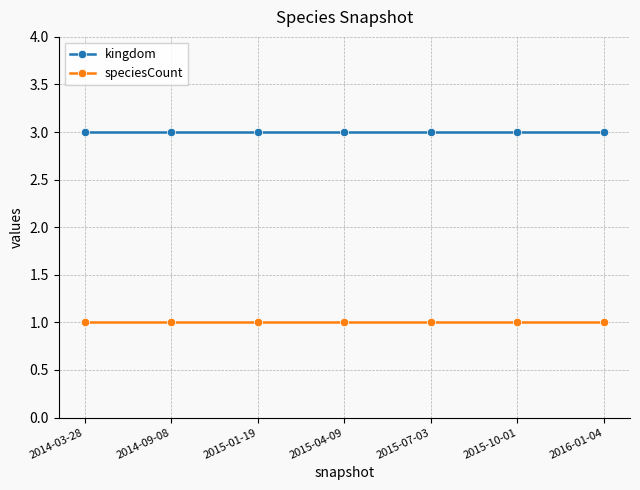

What is the label of the 4th point from the left?

2015-04-09